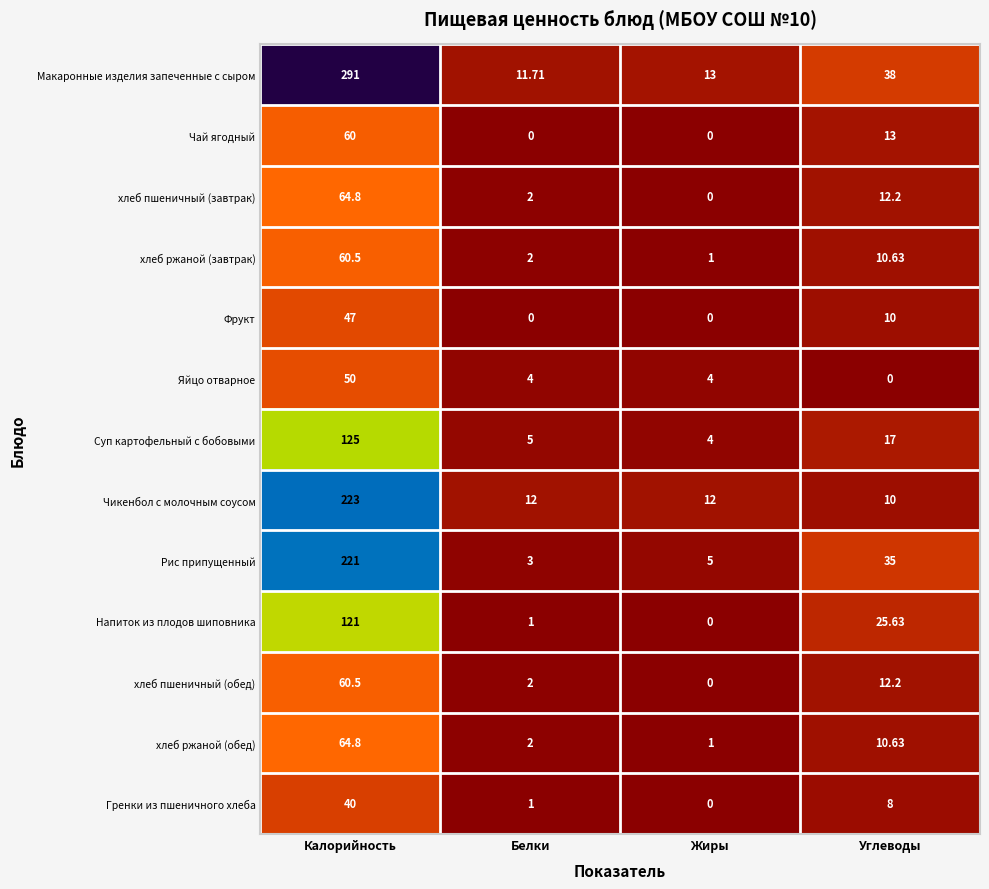

Which category has the highest value in the Суп картофельный с бобовыми series?

Калорийность